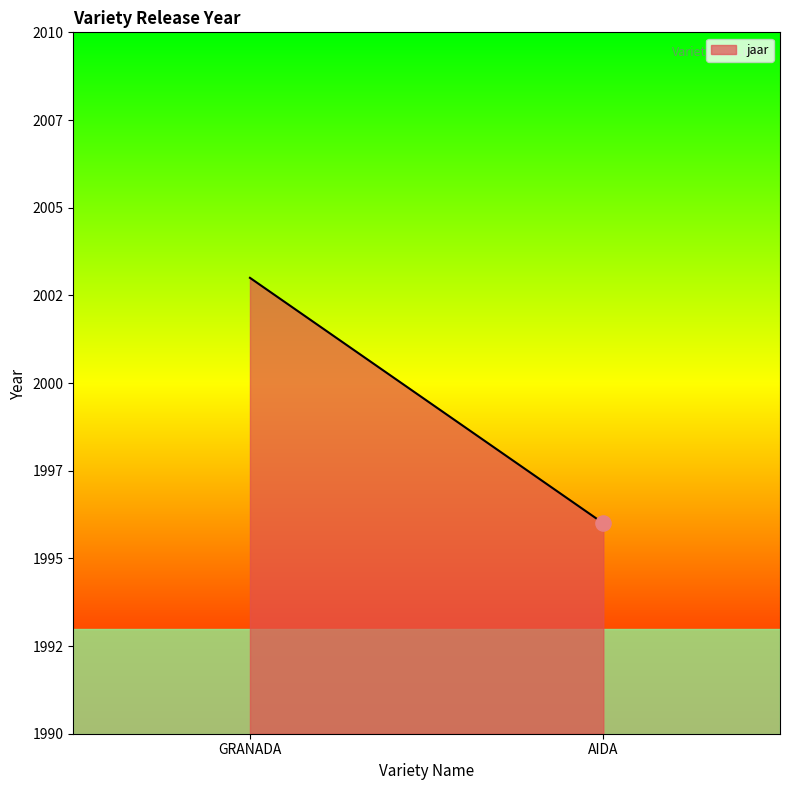

What is the change in value from GRANADA to AIDA?

-7